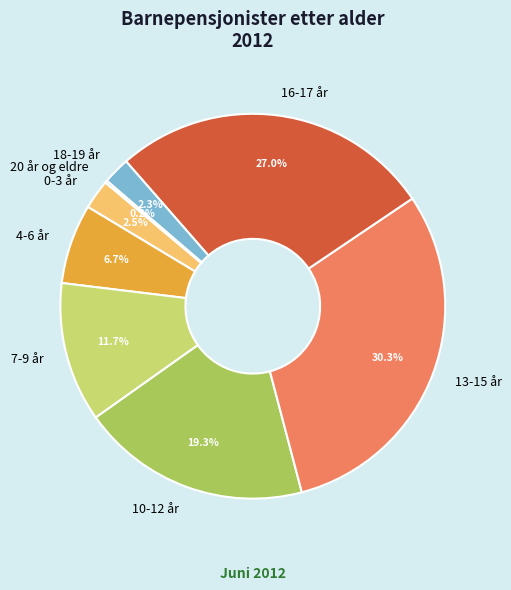

What is the largest slice in the pie chart?

13-15 år